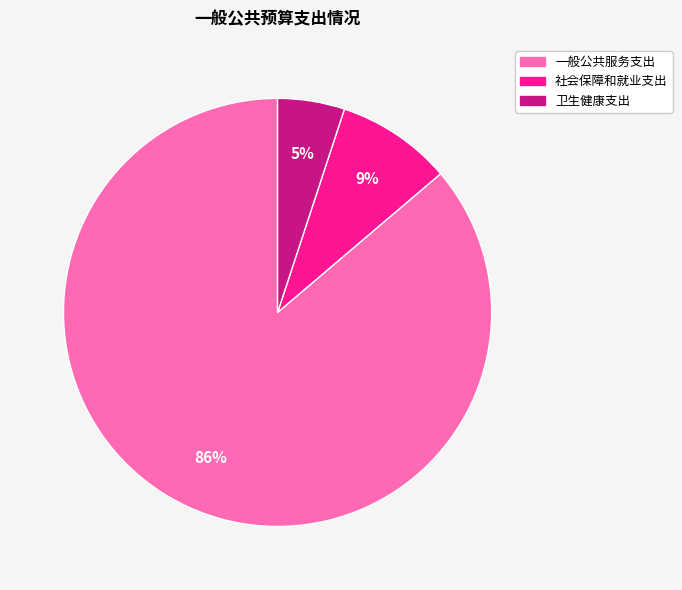

To the nearest percent, what portion does 社会保障和就业支出 represent?

9%